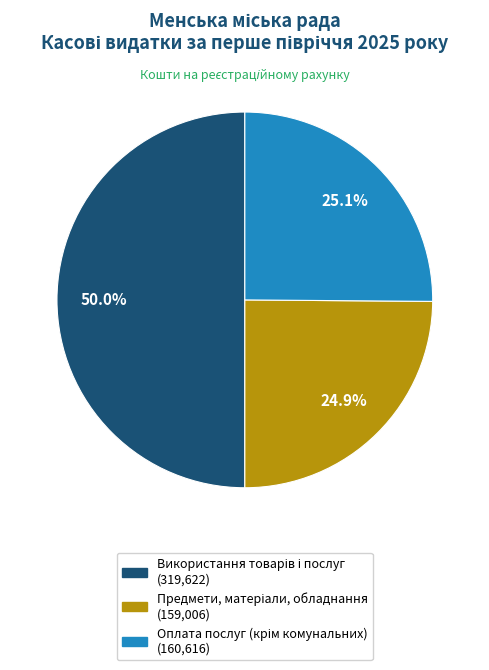

How many slices are in this pie chart?

3